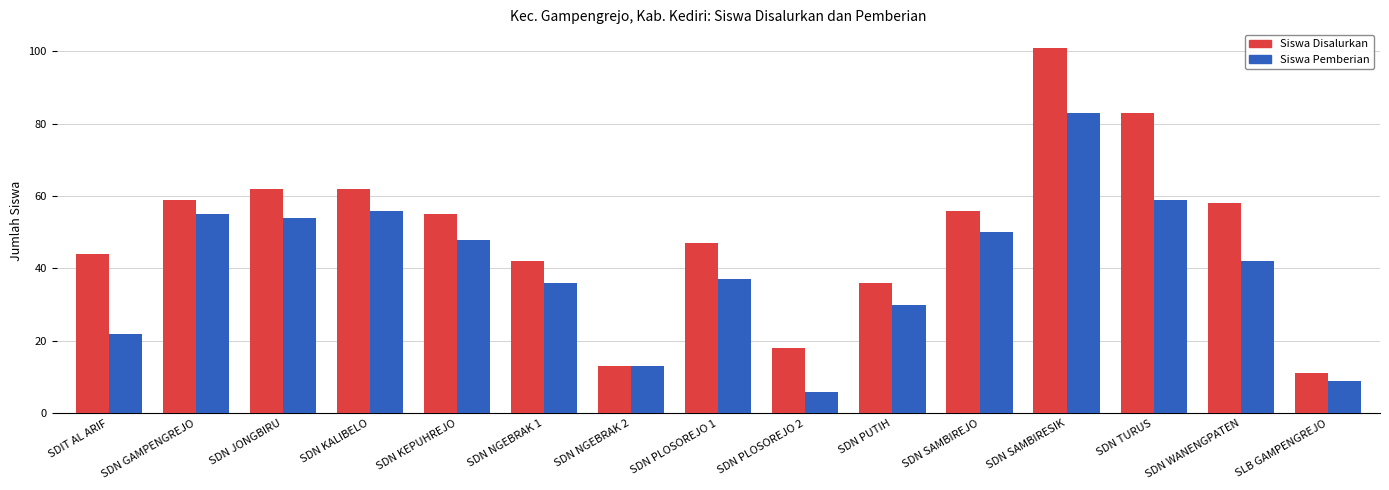

Rank the series by their average value, from lowest to highest.

Siswa Pemberian, Siswa Disalurkan